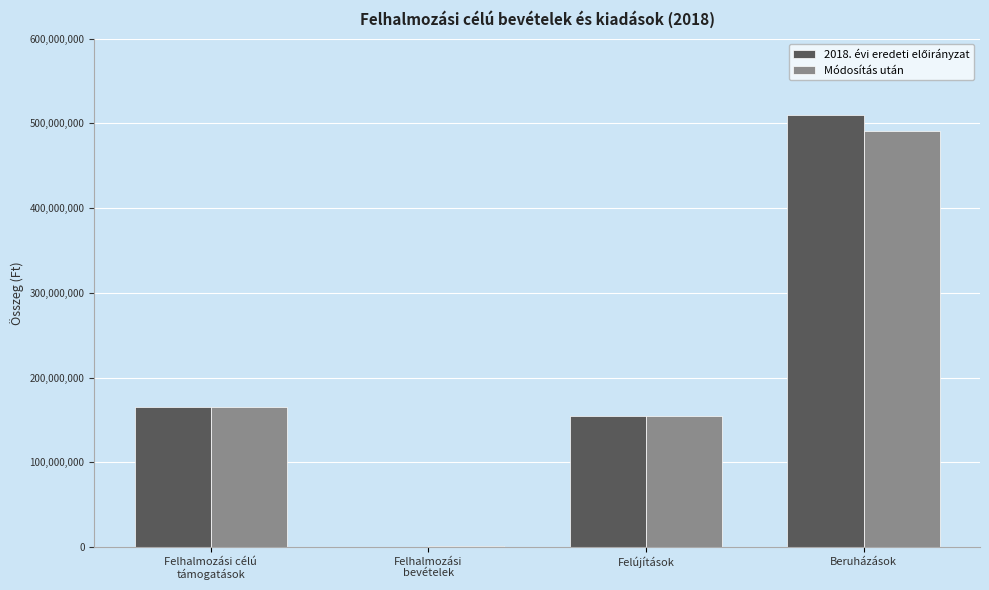

The Módosítás után series shows 490543874 at Beruházások. True or false?

True